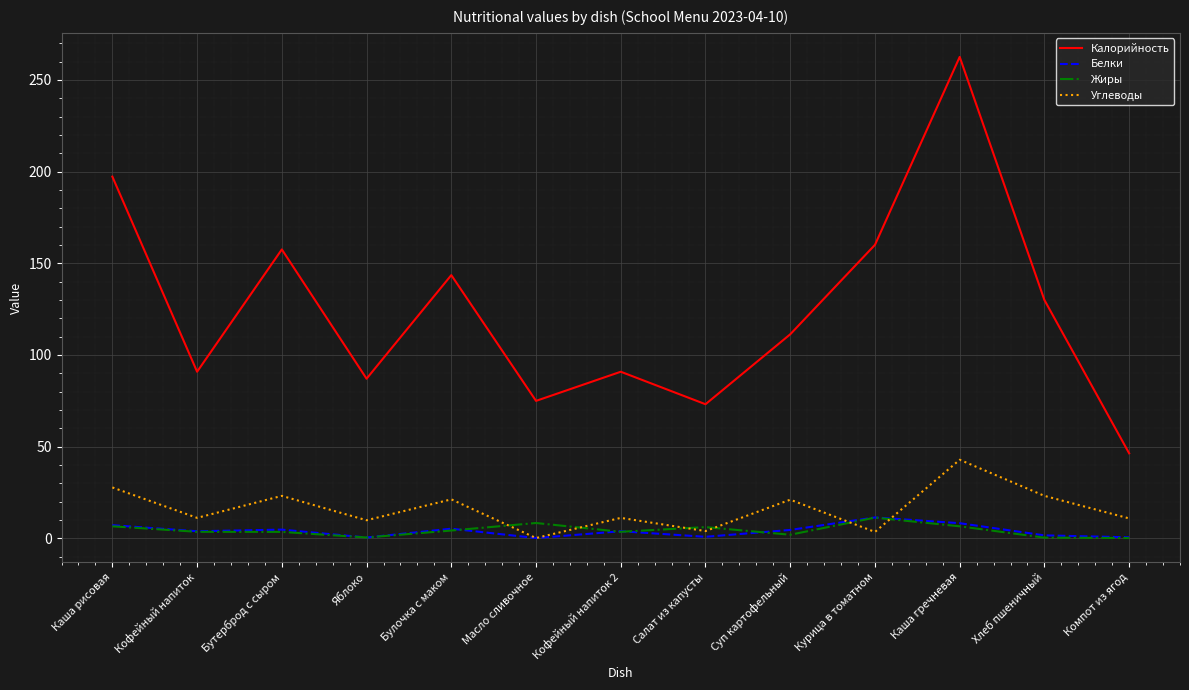

True or false: Углеводы has a value of 42.8 at Каша гречневая.

True